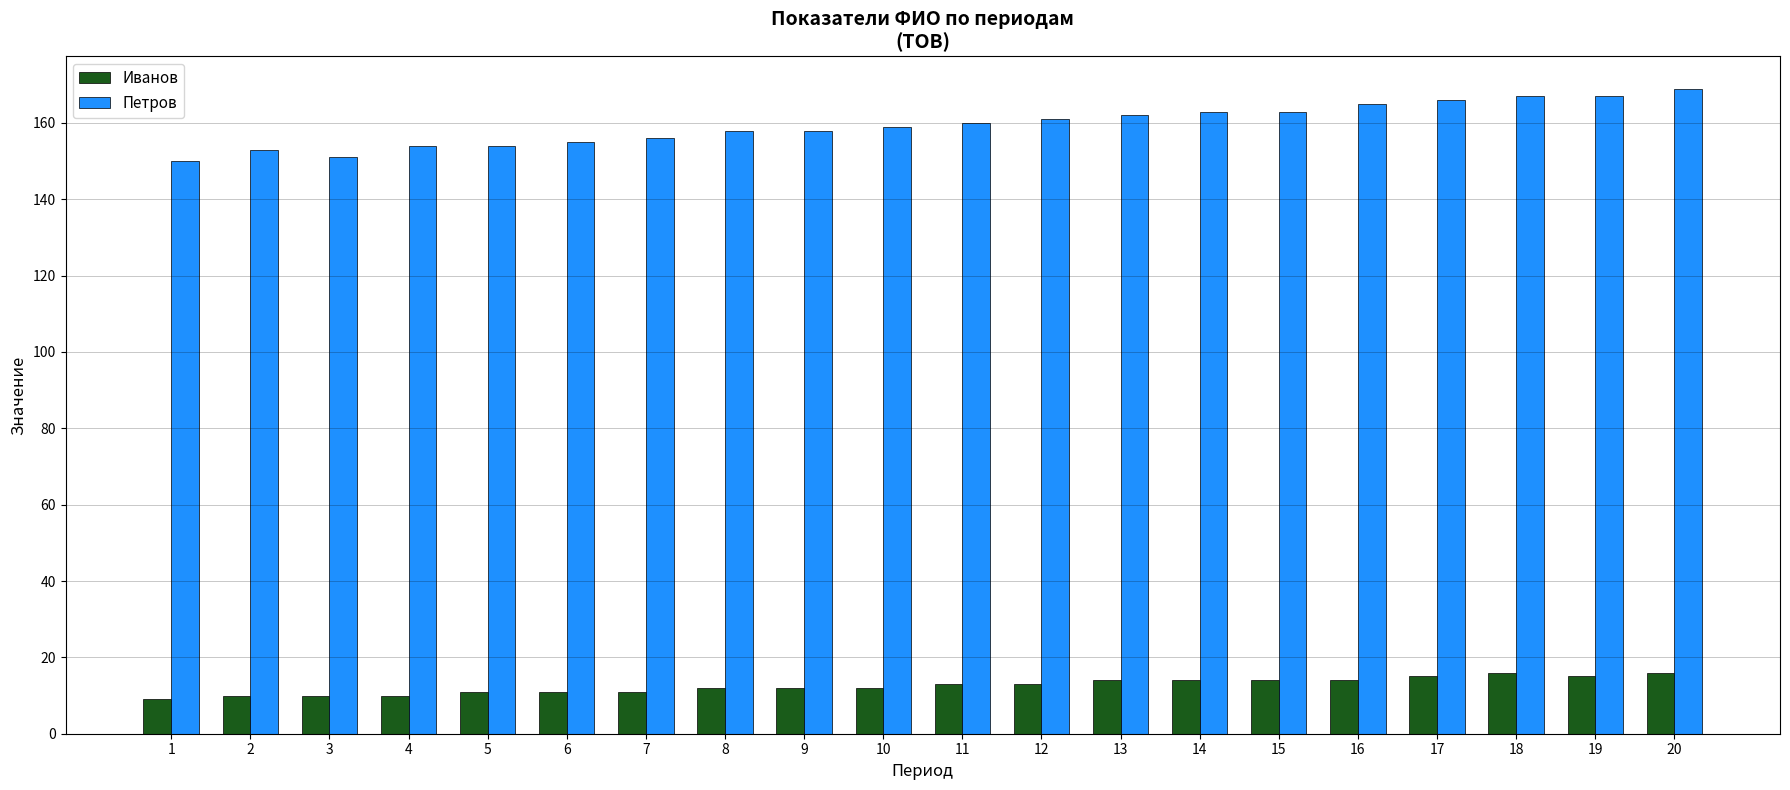

What is the sum of all Иванов values?

252